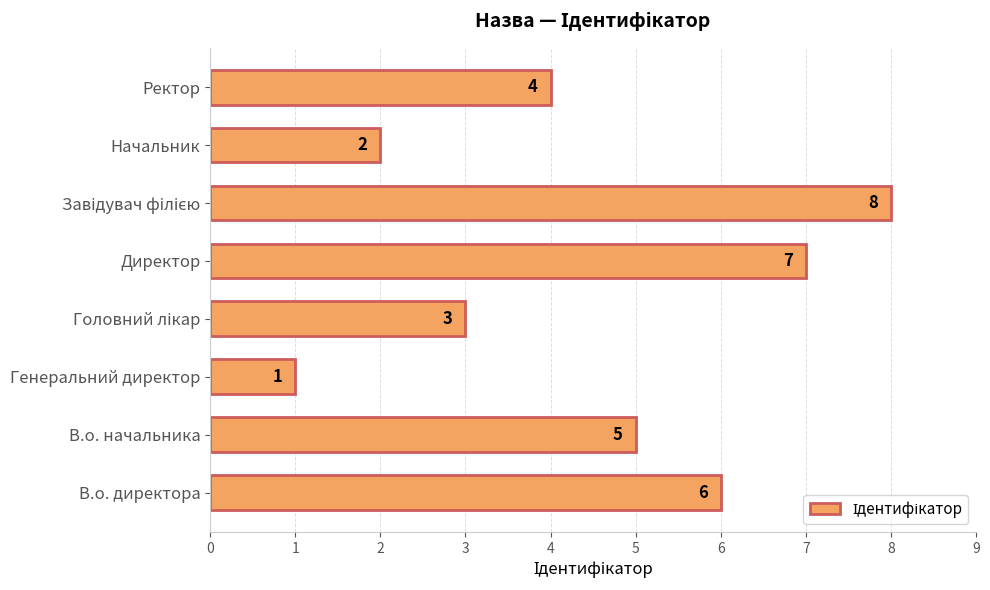

Is it true that the value at Ректор is 4?

True